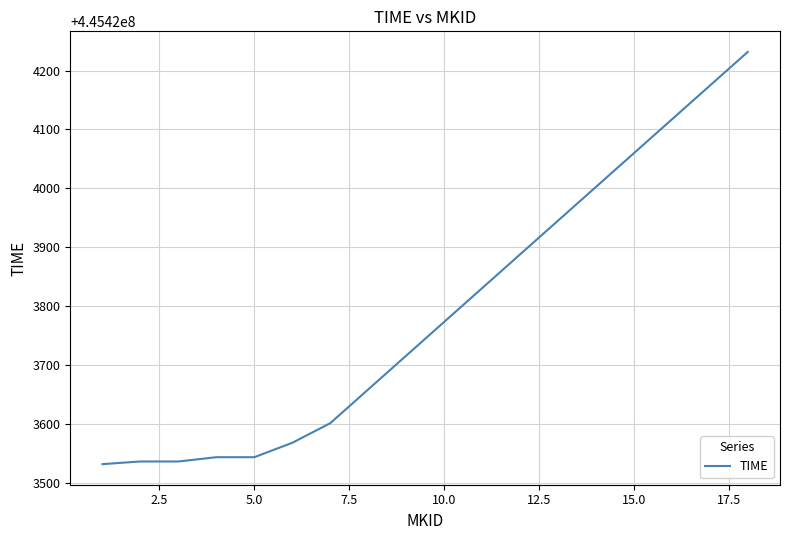

What is the sum of all values?

8017628263.1